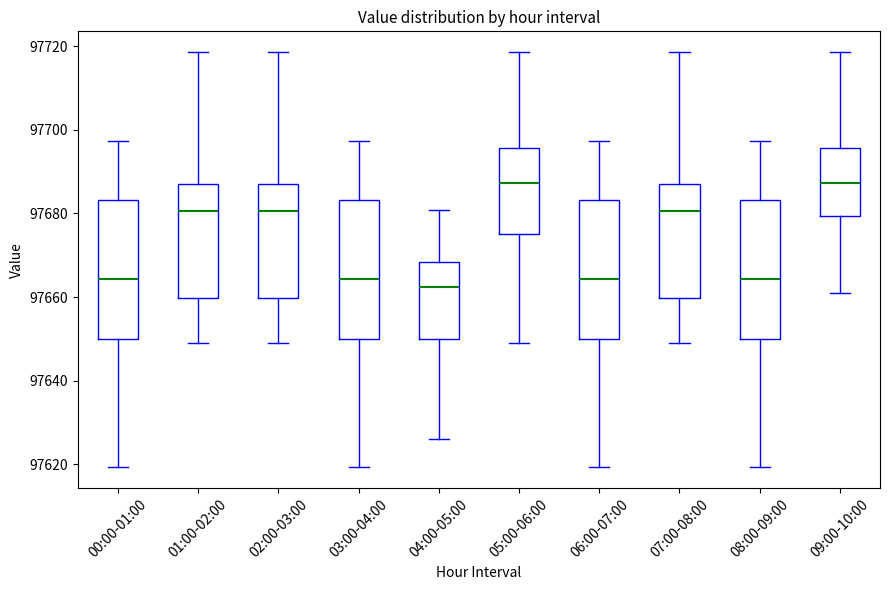

Reading left to right, read every box against the y-axis: the position of its median line, the range the box covers, and the ends of its whiskers. The values are not printed on the chart, so give them approximately, as read against the axis.

00:00-01:00: median 97664, box 97650 to 97684, whiskers 97620 to 97698
01:00-02:00: median 97680, box 97660 to 97686, whiskers 97650 to 97718
02:00-03:00: median 97680, box 97660 to 97686, whiskers 97650 to 97718
03:00-04:00: median 97664, box 97650 to 97684, whiskers 97620 to 97698
04:00-05:00: median 97662, box 97650 to 97668, whiskers 97626 to 97680
05:00-06:00: median 97688, box 97676 to 97696, whiskers 97650 to 97718
06:00-07:00: median 97664, box 97650 to 97684, whiskers 97620 to 97698
07:00-08:00: median 97680, box 97660 to 97686, whiskers 97650 to 97718
08:00-09:00: median 97664, box 97650 to 97684, whiskers 97620 to 97698
09:00-10:00: median 97688, box 97680 to 97696, whiskers 97660 to 97718